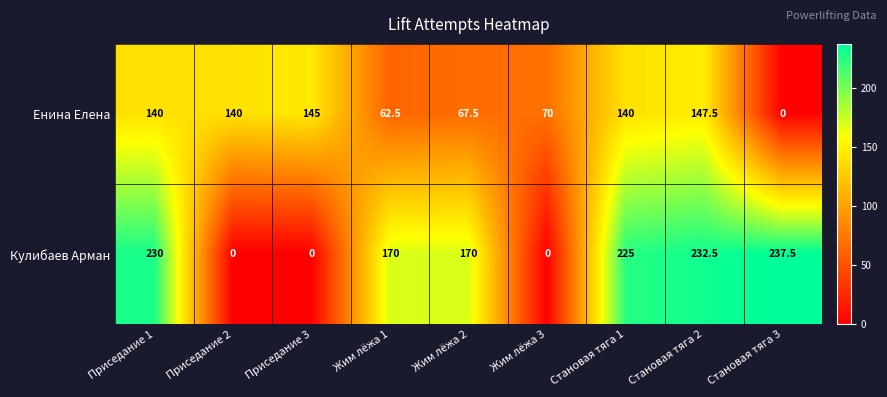

Read the Енина Елена value at Становая тяга 2.

147.5